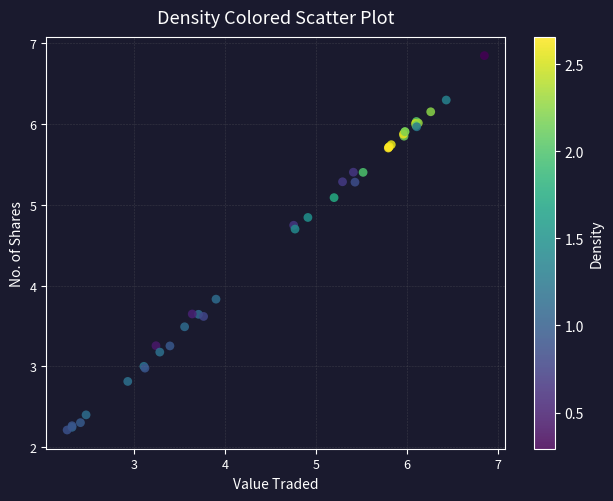

What Y value in the scatter plot is closest to 4?

3.8